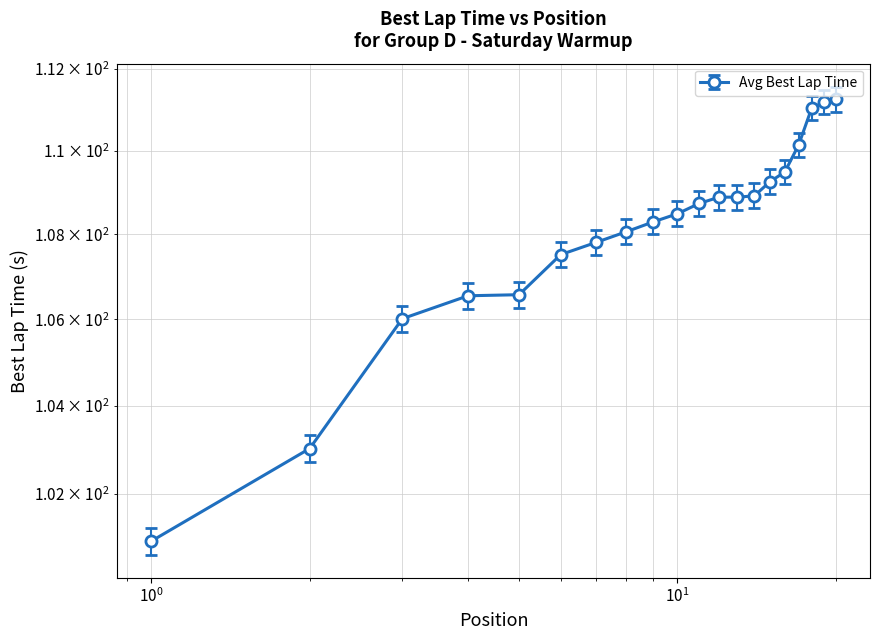

Does the chart have visible grid lines?

Yes